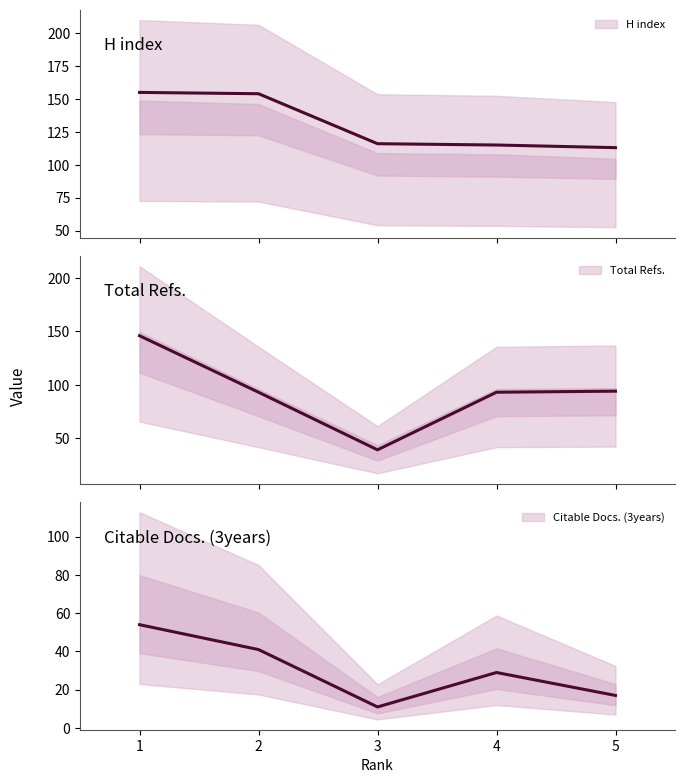

What is the value of the Citable Docs. (3years) point at the 3rd from the left?

11